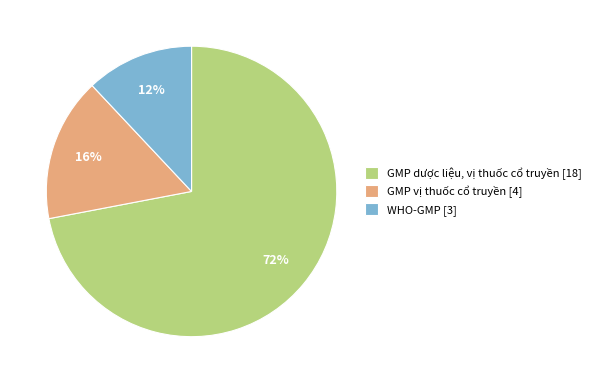

Do GMP dược liệu, vị thuốc cổ truyền [18] and GMP vị thuốc cổ truyền [4] together represent more than half of the pie?

Yes